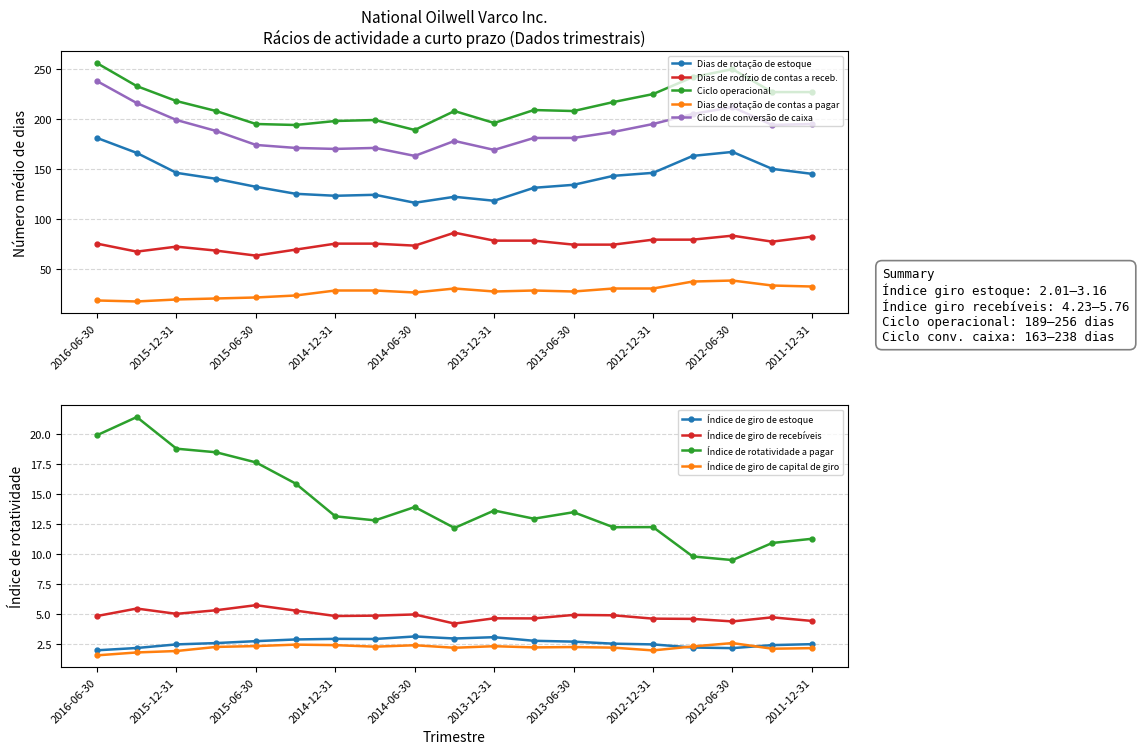

List the series in order of their peak value, highest first.

Ciclo operacional, Ciclo de conversão de caixa, Dias de rotação de estoque, Dias de rodízio de contas a receb., Dias de rotação de contas a pagar